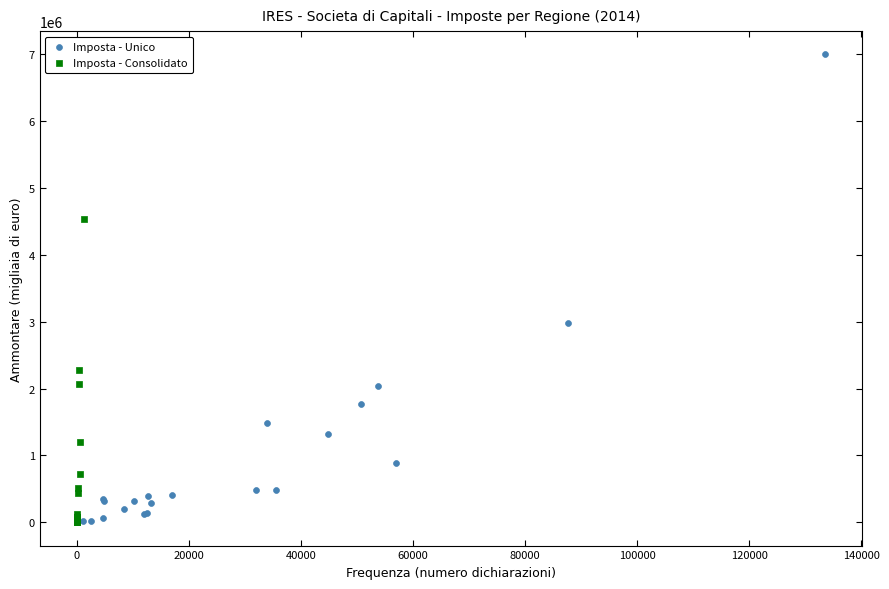

Which series has the widest spread of Y values?

Imposta - Unico